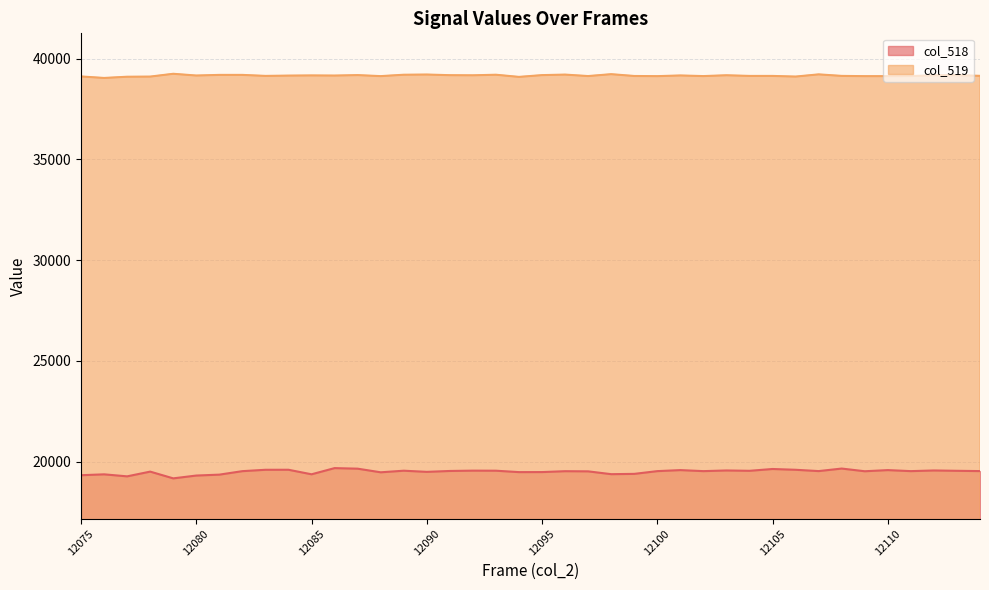

Which series has the largest total across all categories?

col_519 line